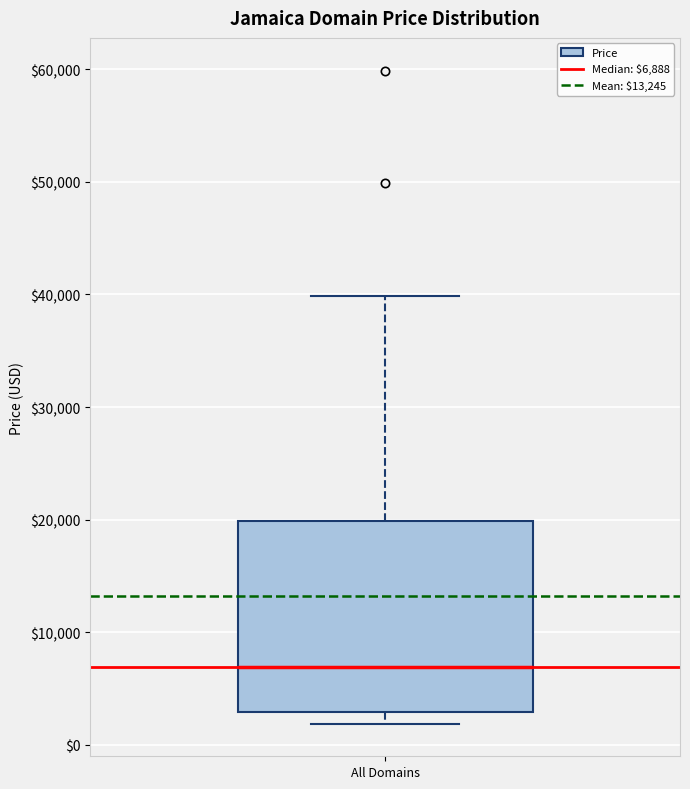

Where is the upper edge of the box for All Domains on the y-axis? The values are not printed on the chart, so give them approximately, as read against the axis.

20000